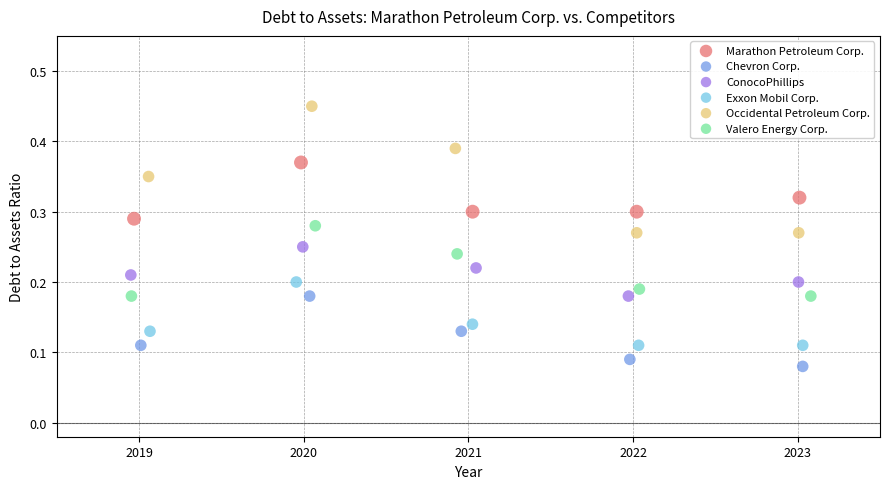

Which series contains the lowest Y value?

Chevron Corp.